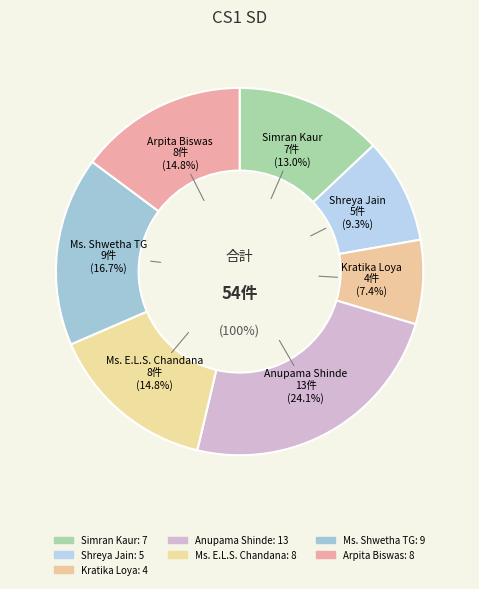

What percentage do Arpita Biswas and Shreya Jain together represent?

24.1%